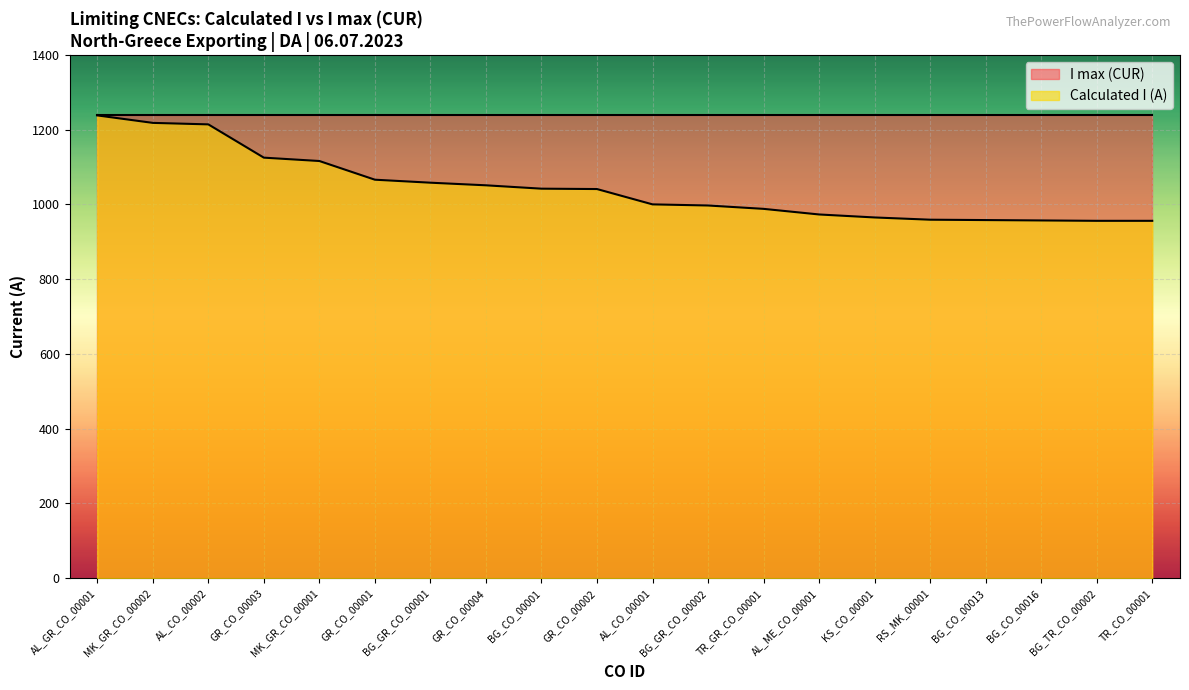

Where does the data first go above 1041?

AL_GR_CO_00001